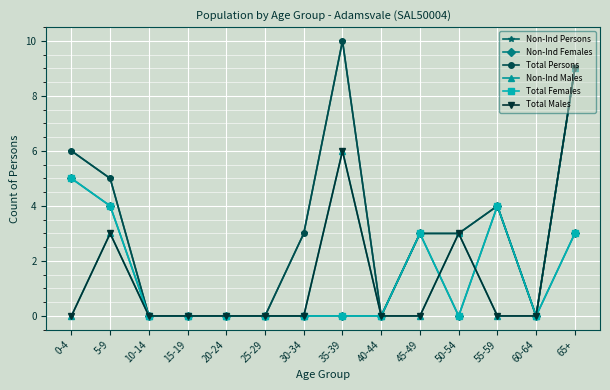

Does the chart have visible grid lines?

Yes